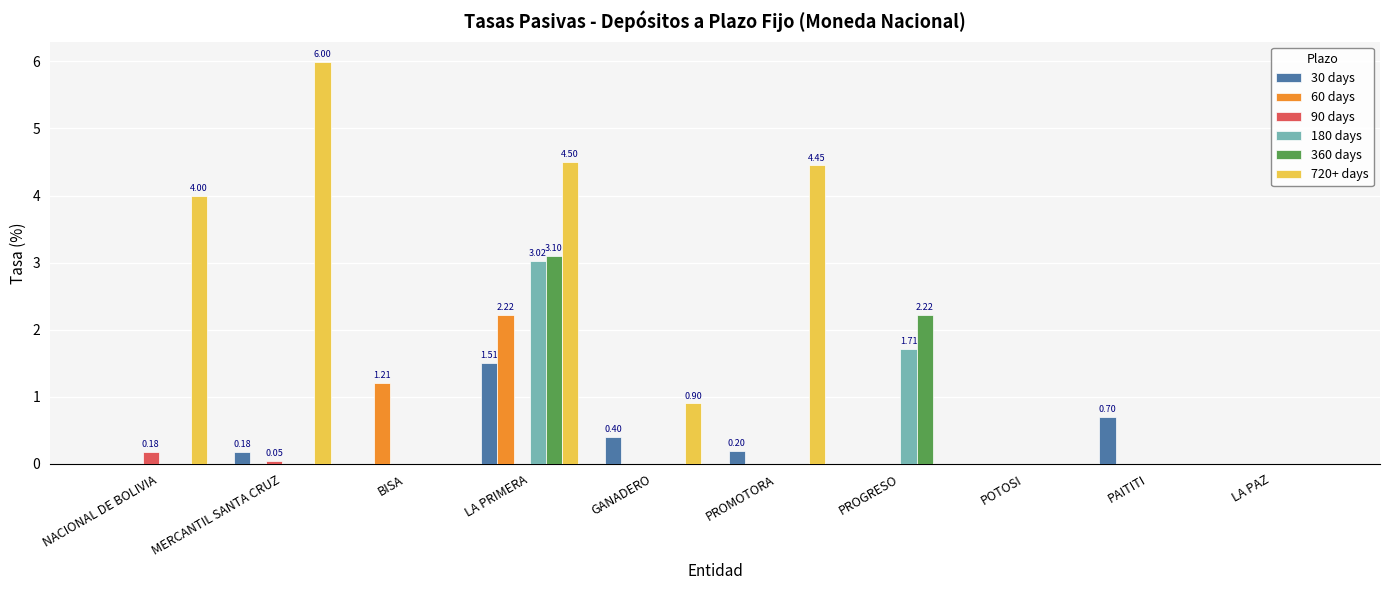

What is the sum of the 180 days values at PROGRESO and PROMOTORA?

1.7